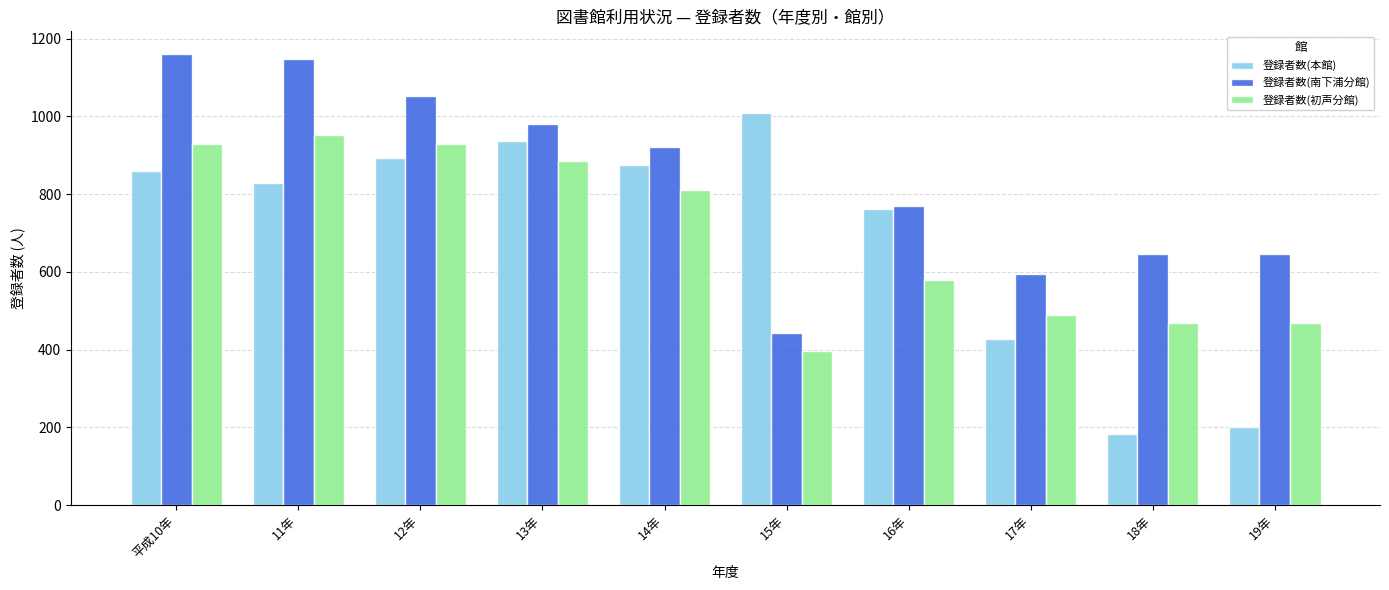

Which category has the lowest value across all series?

18年